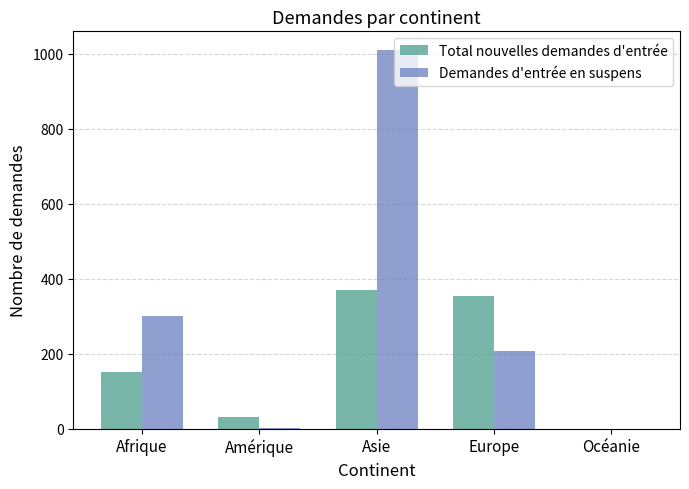

The Total nouvelles demandes d'entrée series shows 353 at Europe. True or false?

True